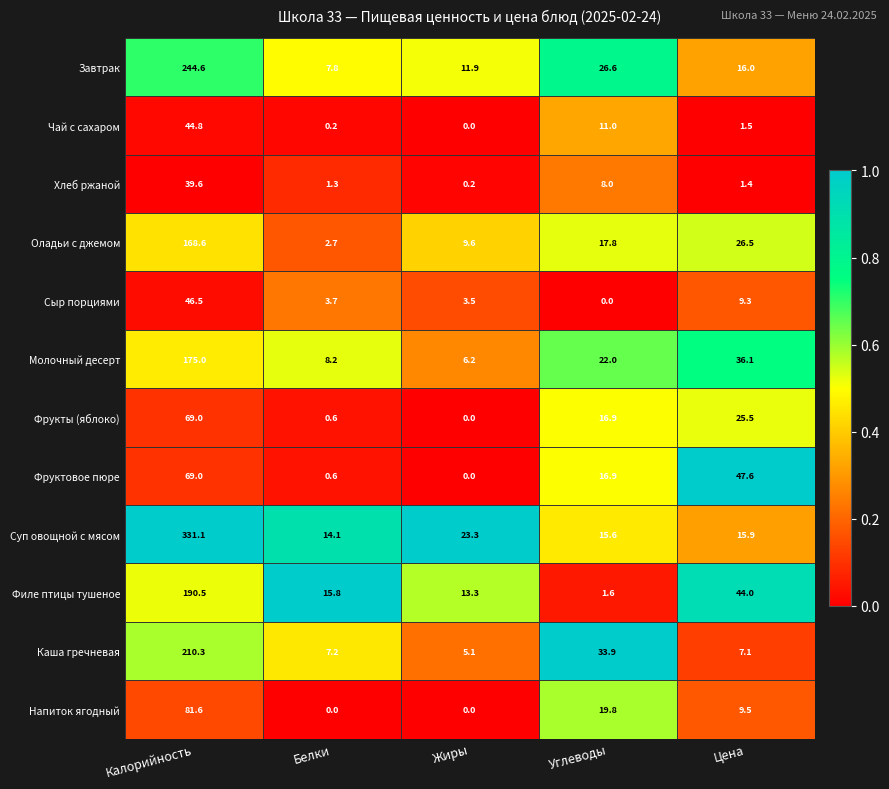

The value of Чай с сахаром at Жиры is 0.0. True or false?

True